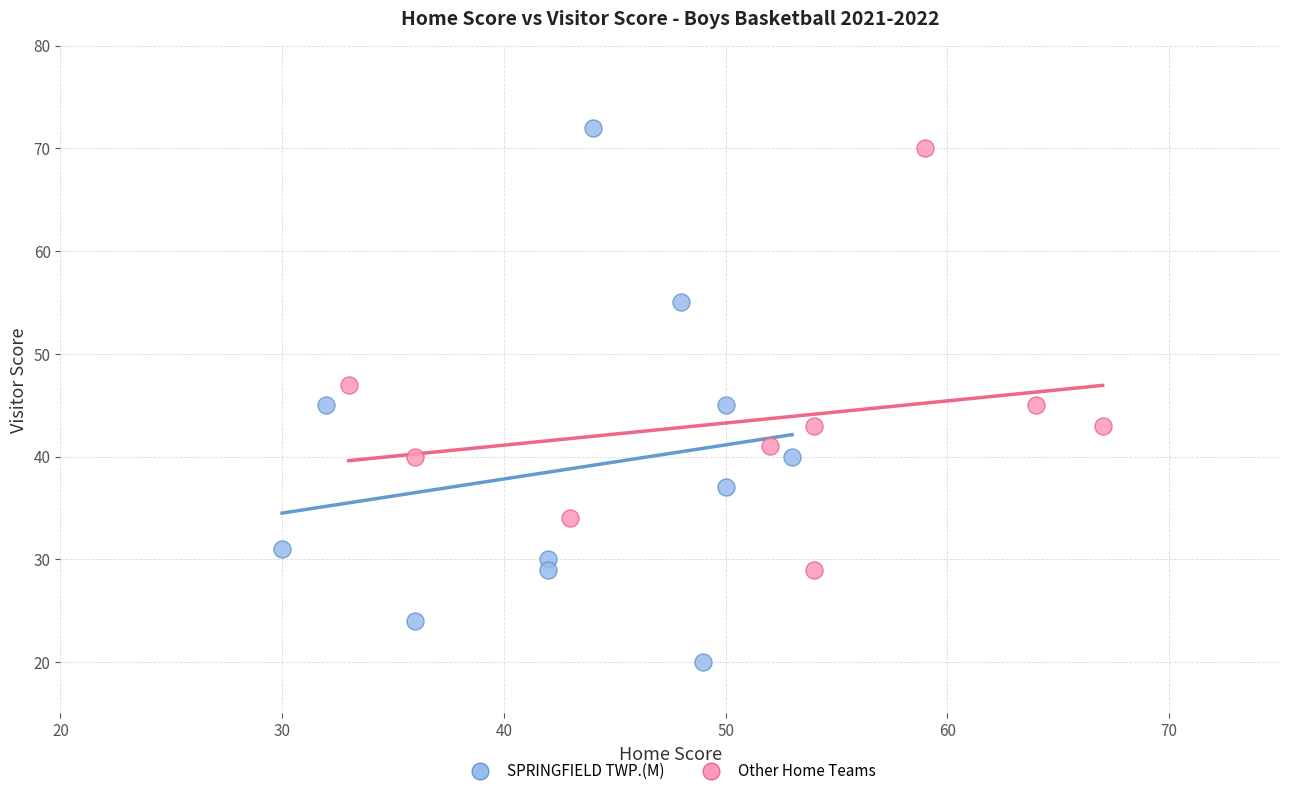

Which series reaches the maximum Y coordinate?

SPRINGFIELD TWP.(M)